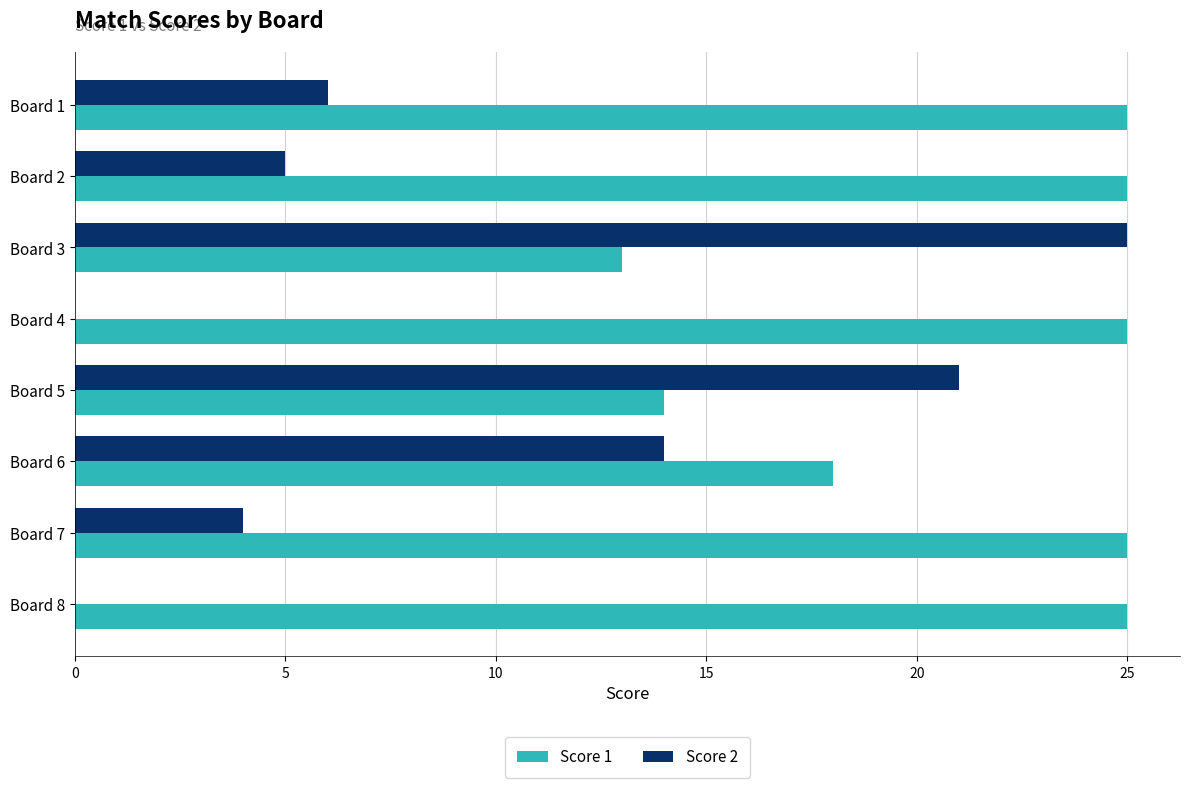

Which series has the largest total across all categories?

Score 1